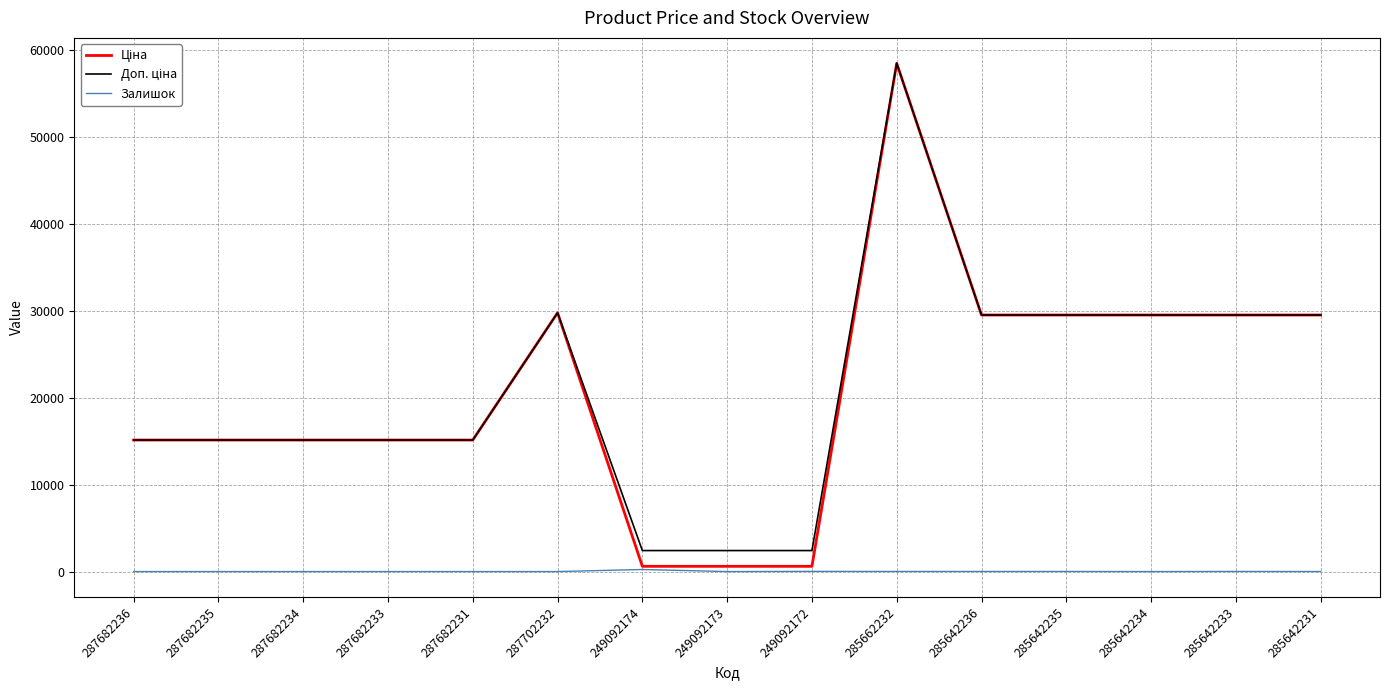

Which category has the highest value across all series?

285662232